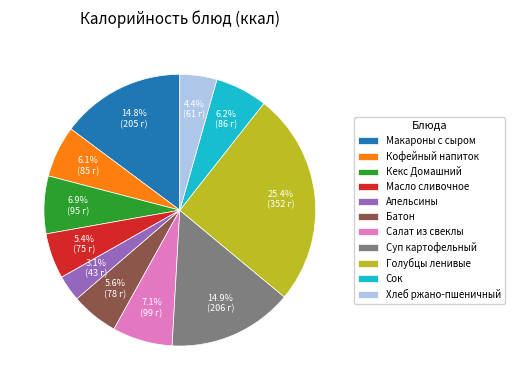

Which category has the smallest portion of the pie?

Апельсины